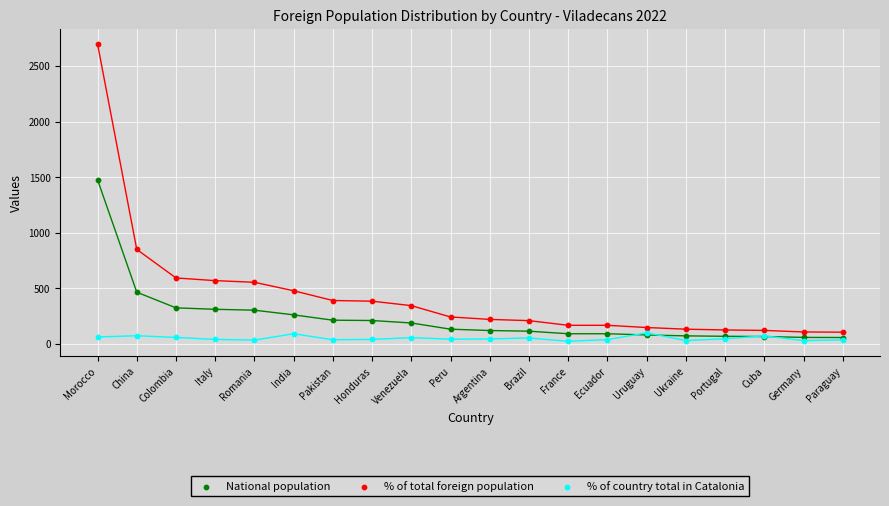

In the % of total foreign population series, what Y value is closest to 1403?

851